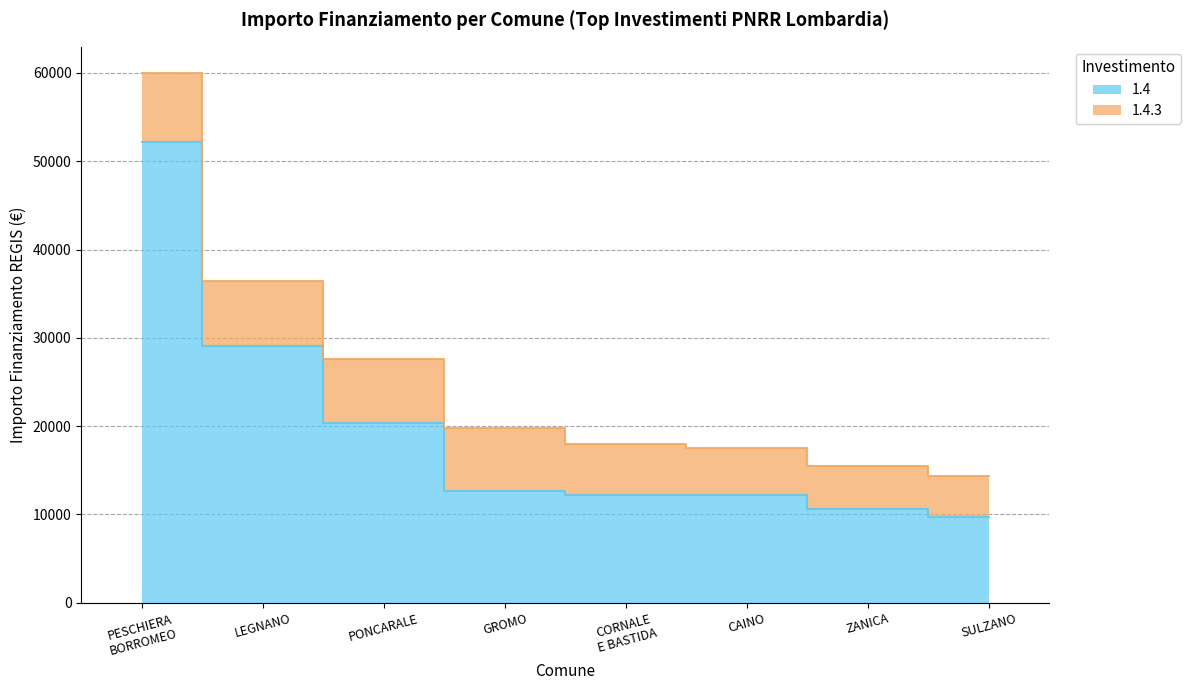

What position from the left is CORNALE
E BASTIDA?

5